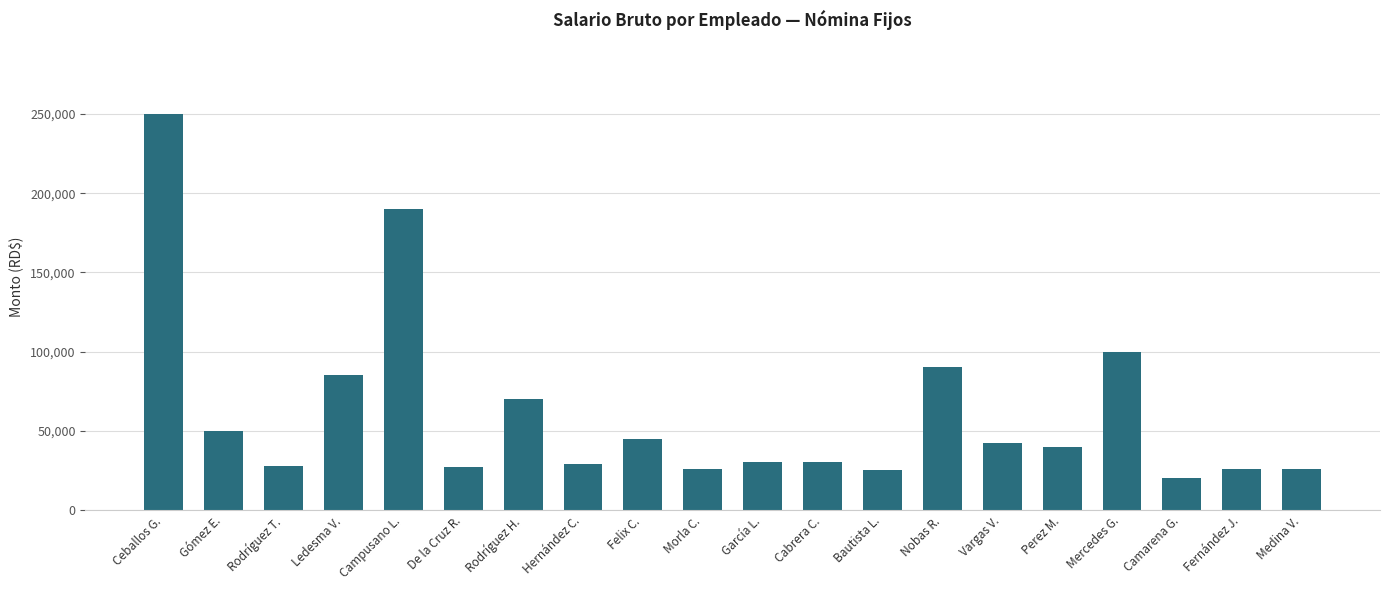

What is the change in value from Gómez E. to Vargas V.?

-8000